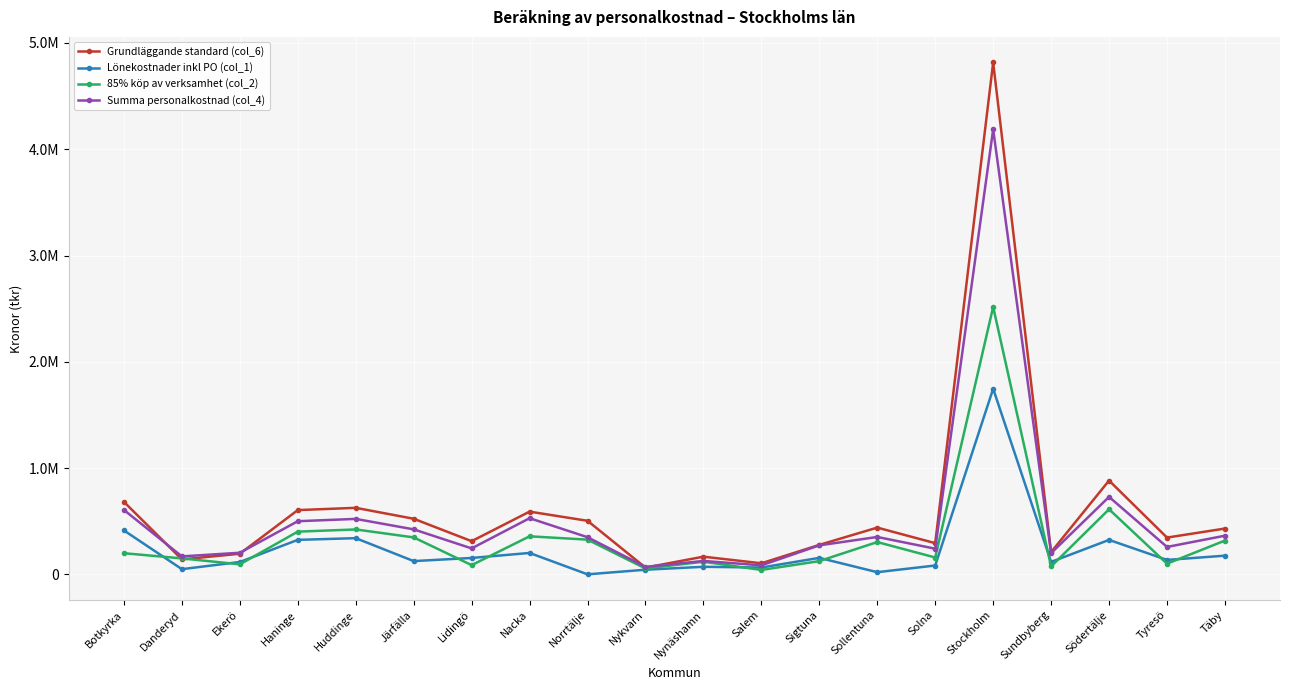

How many intersections are there between Summa personalkostnad (col_4) and Grundläggande standard (col_6)?

4